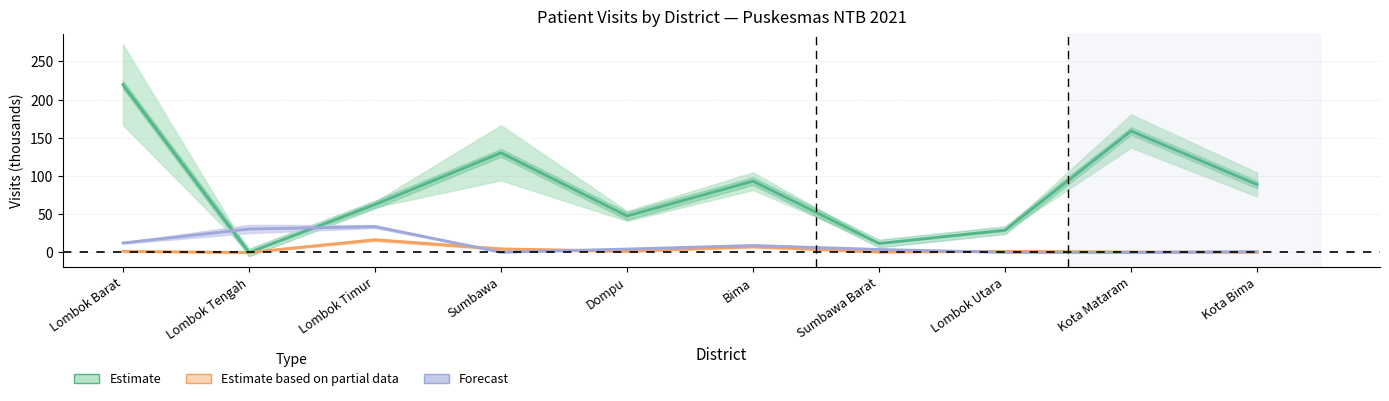

At which label does Forecast (Gangguan Jiwa) first exceed 4?

Lombok Barat